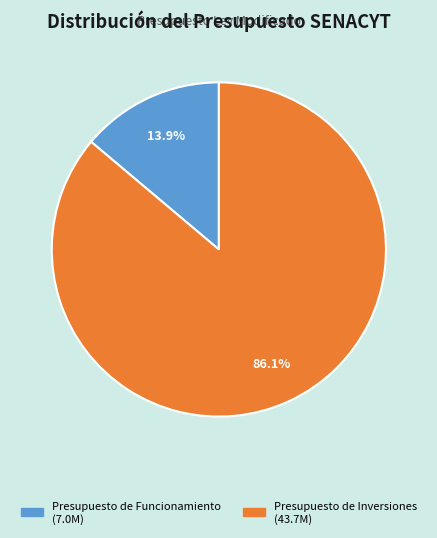

How many slices are in this pie chart?

2